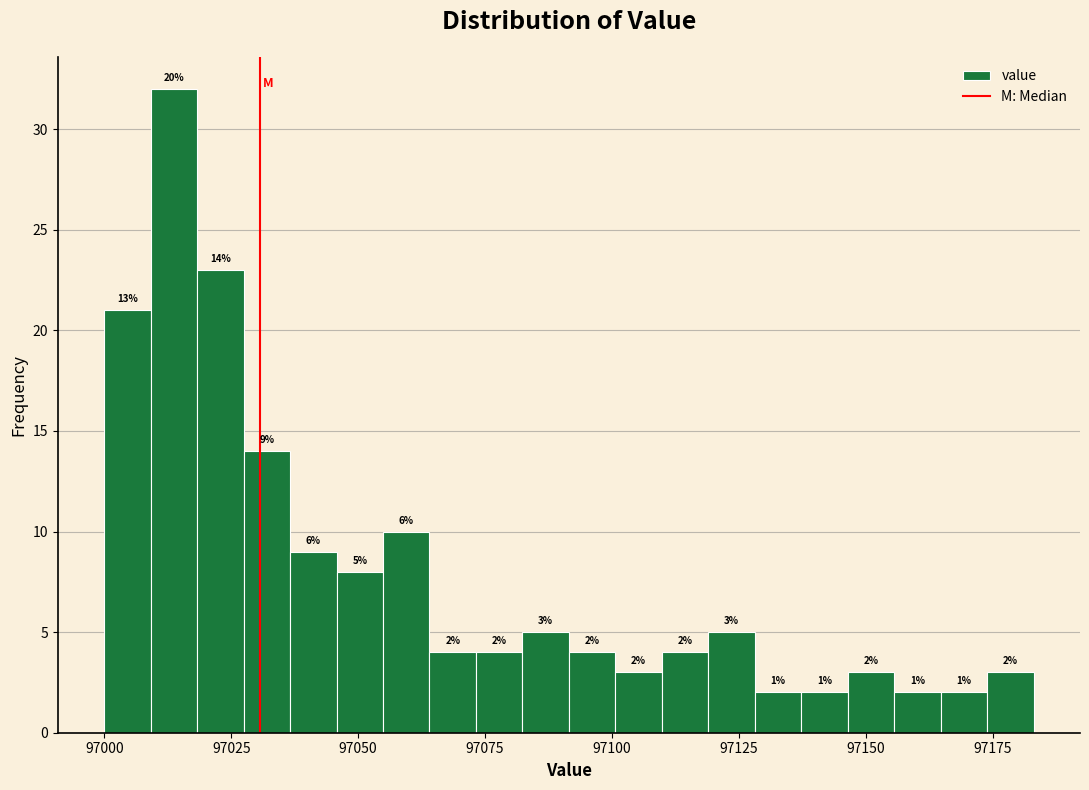

Around what value on the x-axis is the tallest bar? Give the approximate position of its centre, as read against the axis.

97015